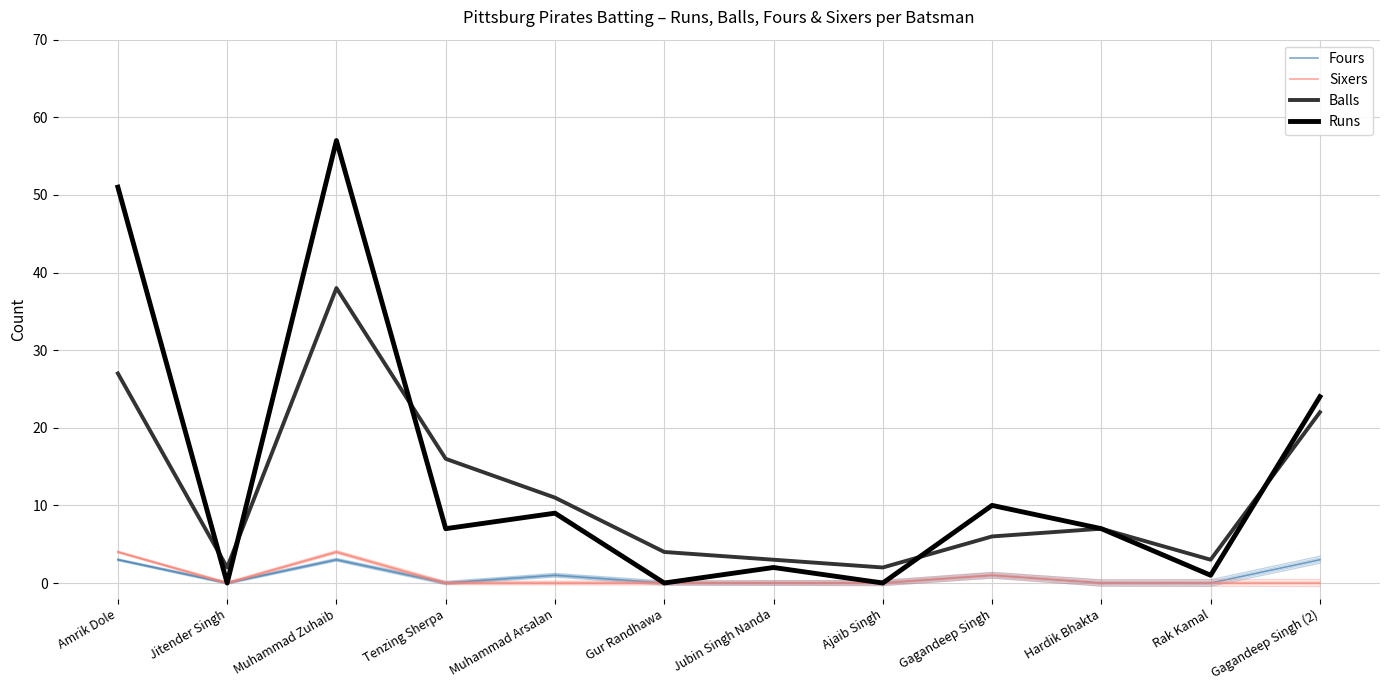

Reading right to left, list all the values displayed in this chart.

Fours: Gagandeep Singh (2)=3	Rak Kamal=0	Hardik Bhakta=0	Gagandeep Singh=1	Ajaib Singh=0	Jubin Singh Nanda=0	Gur Randhawa=0	Muhammad Arsalan=1	Tenzing Sherpa=0	Muhammad Zuhaib=3	Jitender Singh=0	Amrik Dole=3
Sixers: Gagandeep Singh (2)=0	Rak Kamal=0	Hardik Bhakta=0	Gagandeep Singh=1	Ajaib Singh=0	Jubin Singh Nanda=0	Gur Randhawa=0	Muhammad Arsalan=0	Tenzing Sherpa=0	Muhammad Zuhaib=4	Jitender Singh=0	Amrik Dole=4
Balls: Gagandeep Singh (2)=22	Rak Kamal=3	Hardik Bhakta=7	Gagandeep Singh=6	Ajaib Singh=2	Jubin Singh Nanda=3	Gur Randhawa=4	Muhammad Arsalan=11	Tenzing Sherpa=16	Muhammad Zuhaib=38	Jitender Singh=2	Amrik Dole=27
Runs: Gagandeep Singh (2)=24	Rak Kamal=1	Hardik Bhakta=7	Gagandeep Singh=10	Ajaib Singh=0	Jubin Singh Nanda=2	Gur Randhawa=0	Muhammad Arsalan=9	Tenzing Sherpa=7	Muhammad Zuhaib=57	Jitender Singh=0	Amrik Dole=51